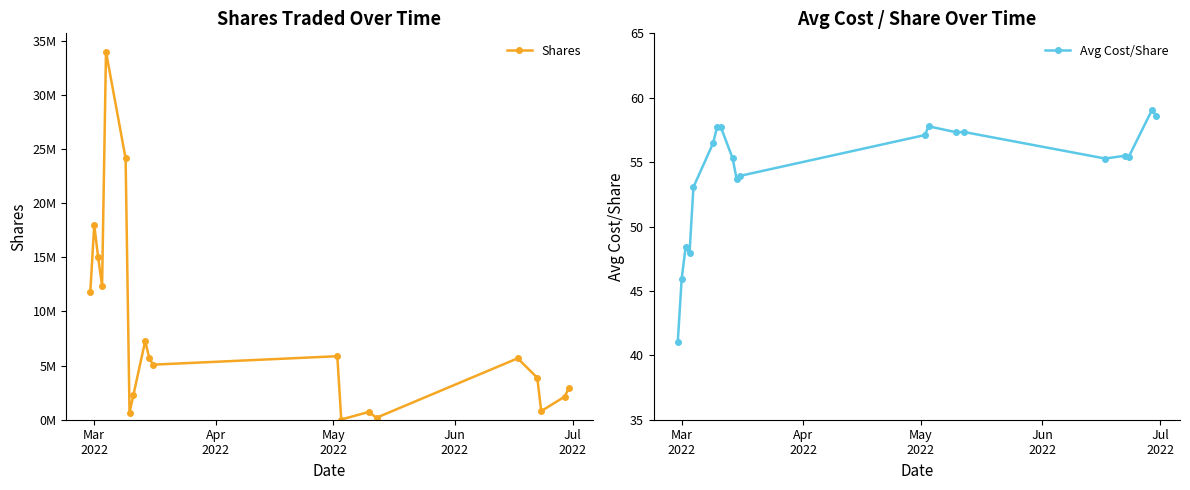

What is the difference between the maximum and minimum values in the Avg Cost/Share series?

18.1